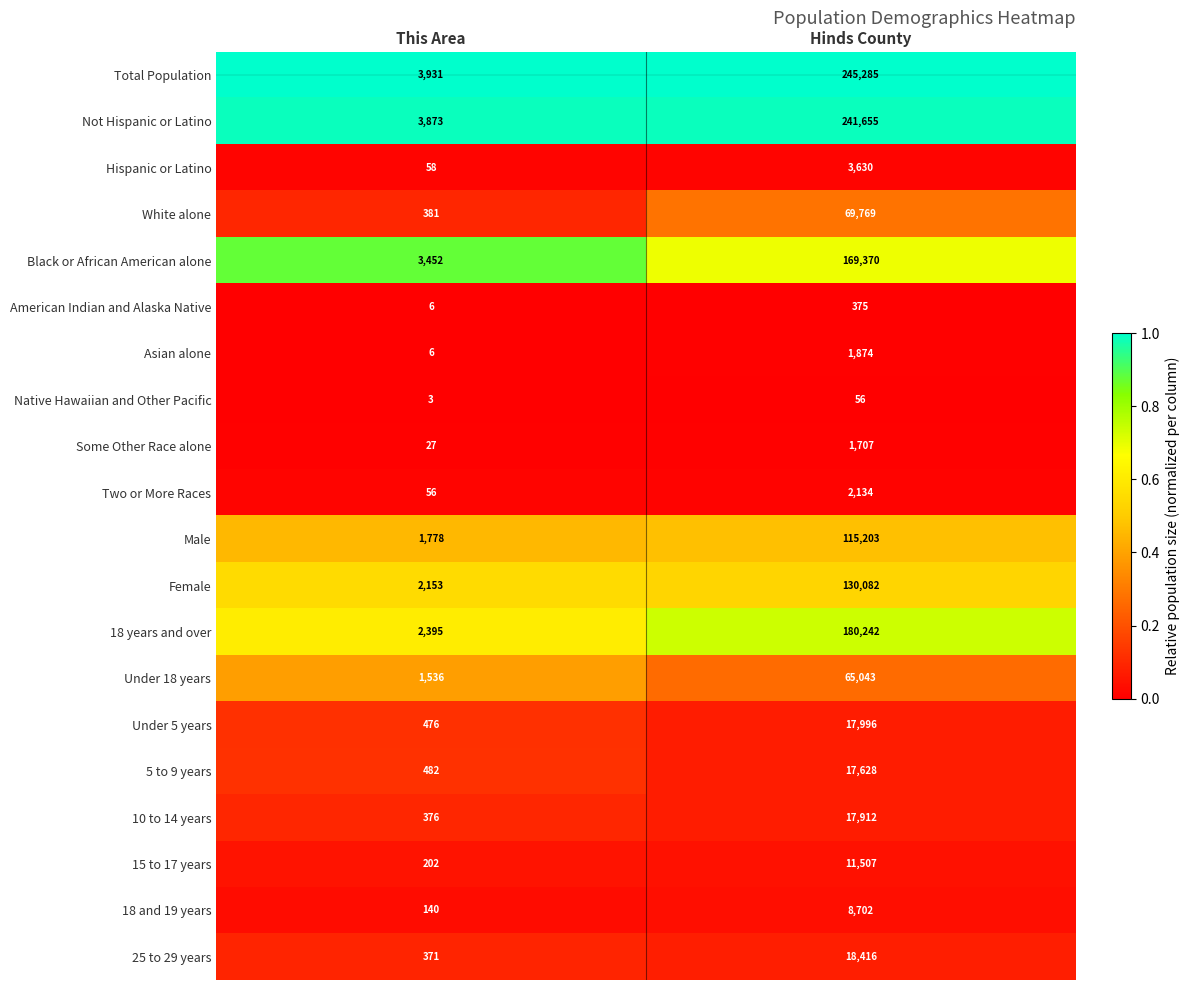

What is the total value across all series at This Area?

21702